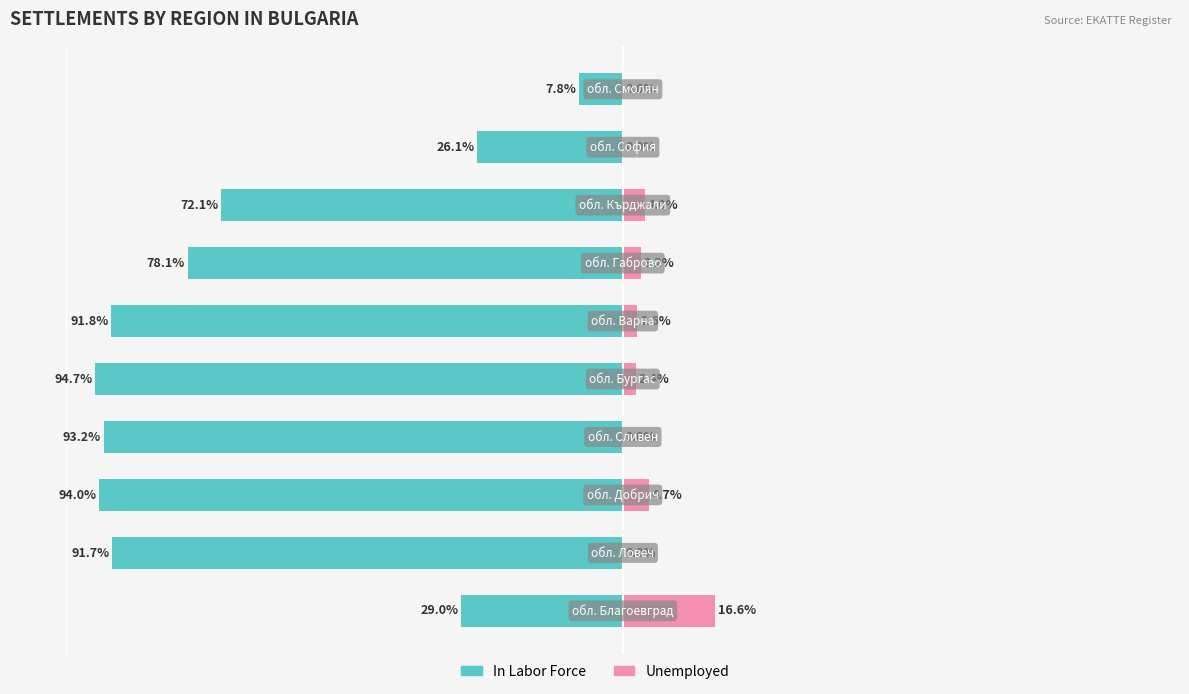

List the series in order of their peak value, highest first.

Unemployed, In Labor Force